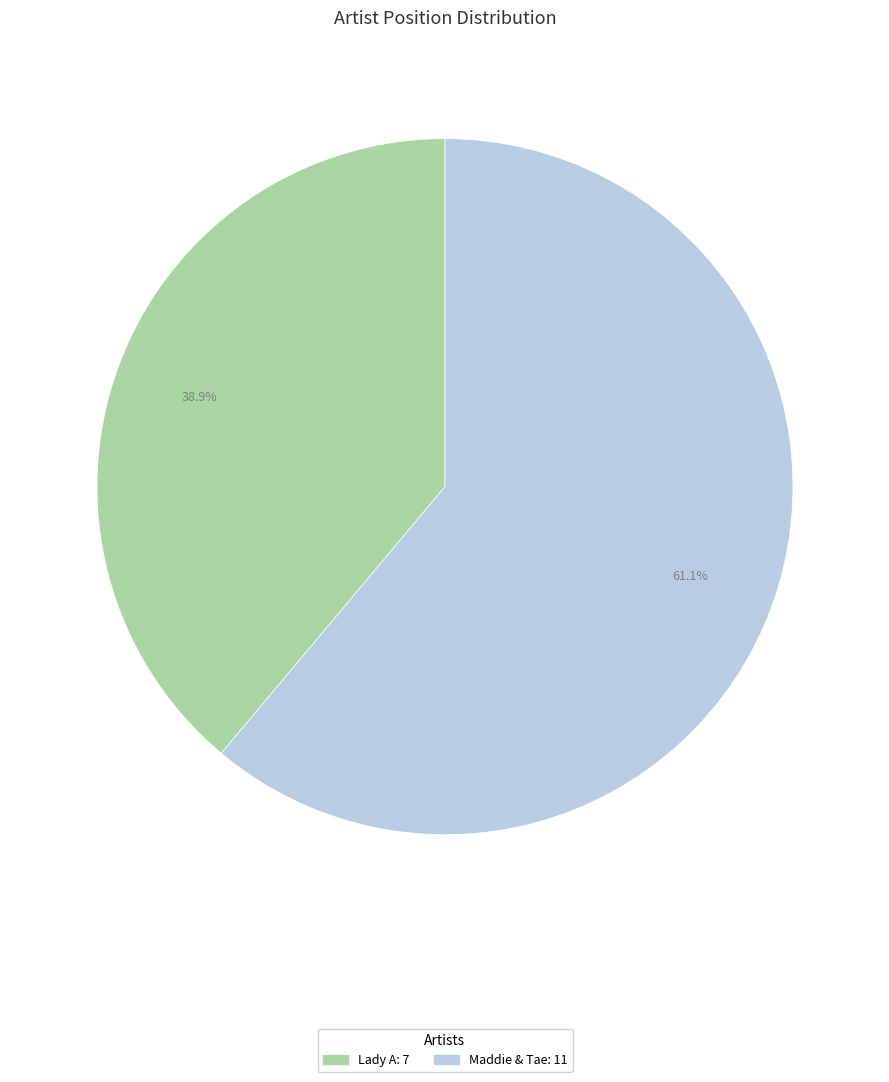

Combined, what portion of the pie is Maddie & Tae and Lady A?

100.0%